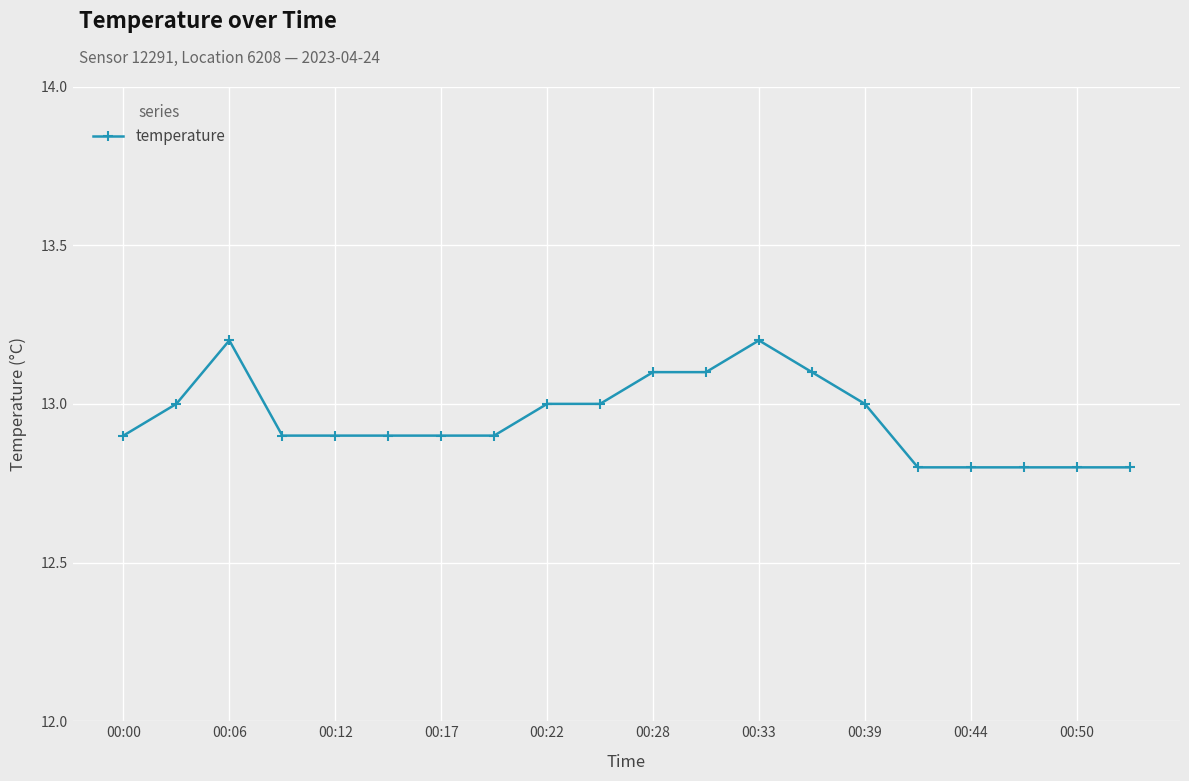

What is the value of the 6th point from the left?

12.9